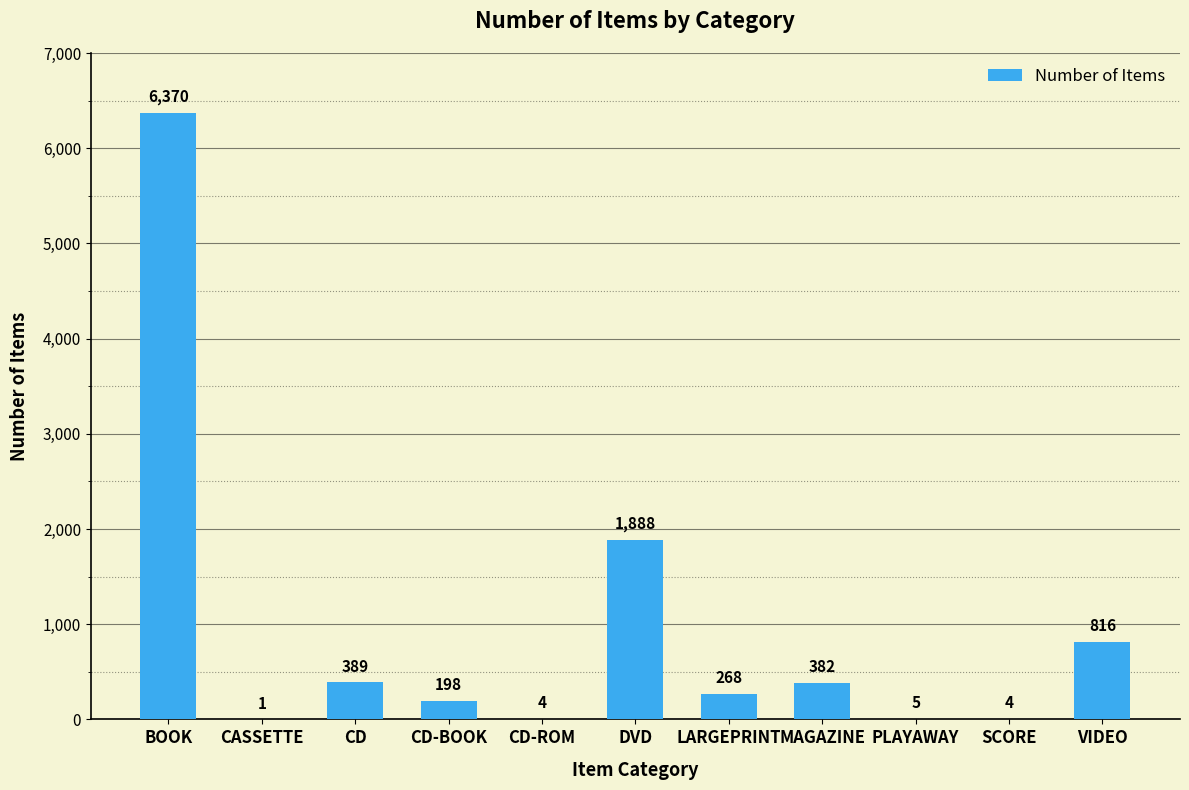

Approximately how many times larger is the value at CD-BOOK compared to SCORE?

49.5